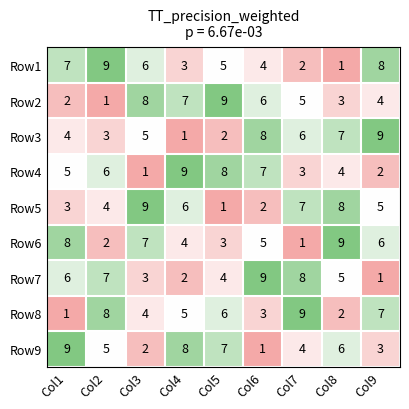

What is the difference between the maximum and minimum values in the Row7 series?

8